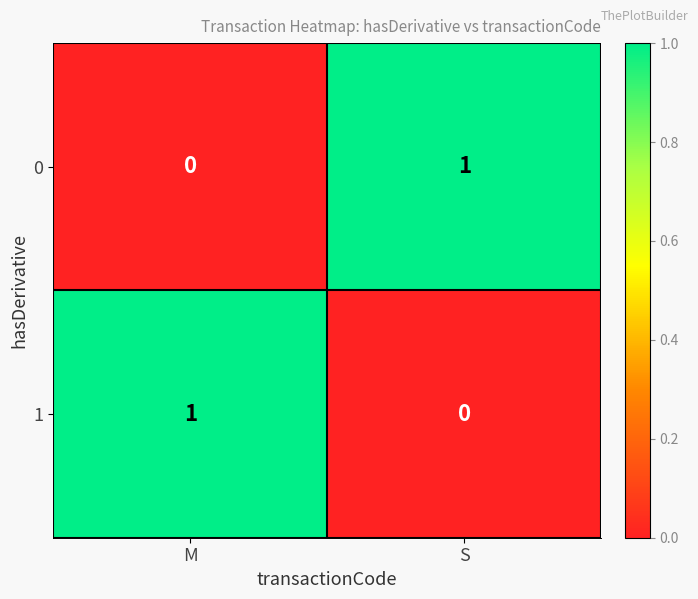

The 1 series shows 1 at M. True or false?

True